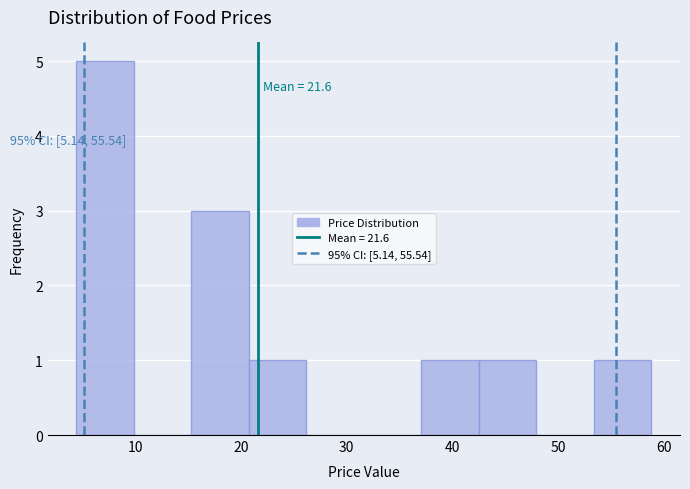

Over which range of the x-axis is the bar tallest?

4 to 10